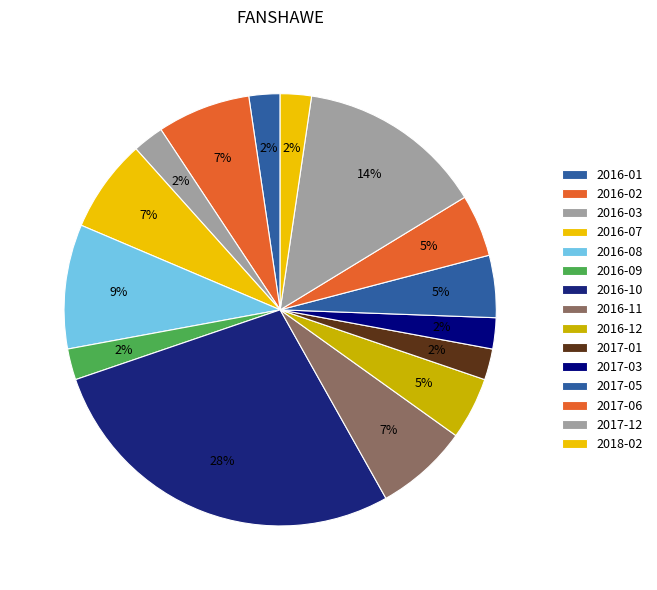

What is the largest slice in the pie chart?

2016-10